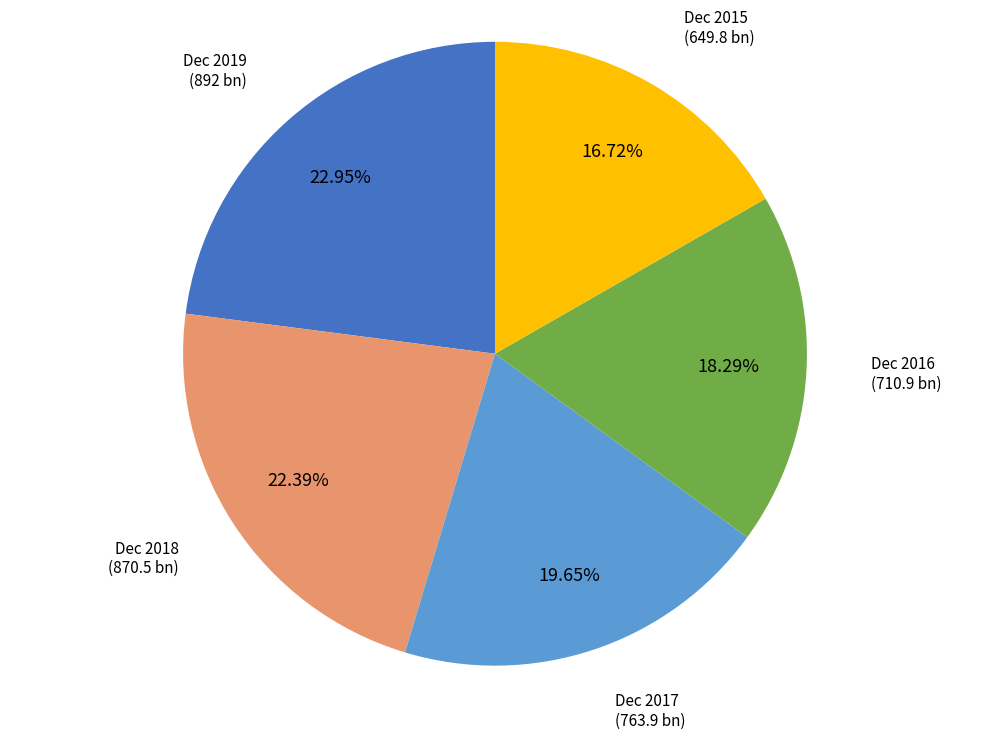

What portion of the pie excludes Dec 2016?

81.7%